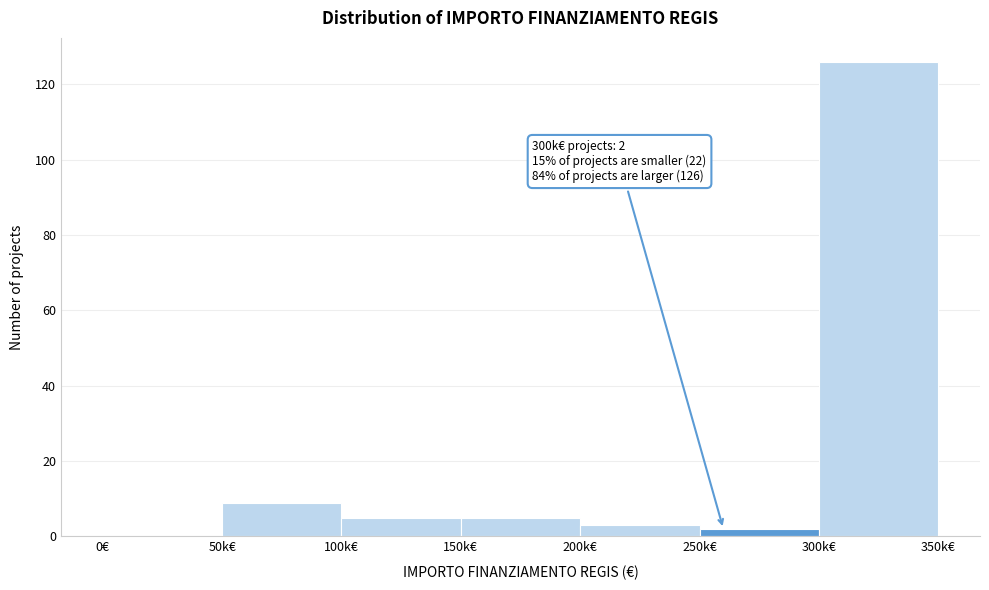

Reading left to right, what are all the values shown in this chart?

0€=0	50k€=9	100k€=5	150k€=5	200k€=3	250k€=2	300k€=126